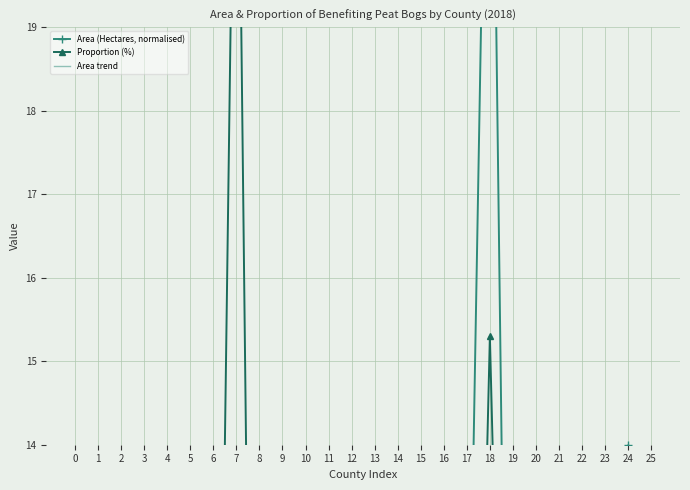

Rank the series by their maximum value, from highest to lowest.

Area (Hectares, normalised), Proportion (%), Area trend